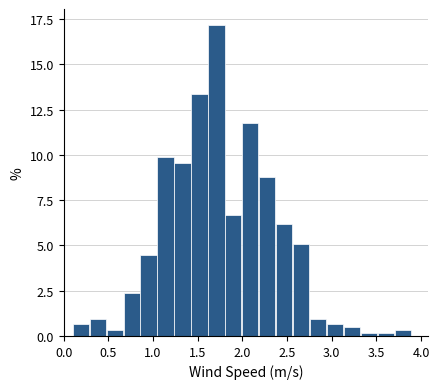

Around what value on the x-axis is the tallest bar? Give the approximate position of its centre, as read against the axis.

1.70